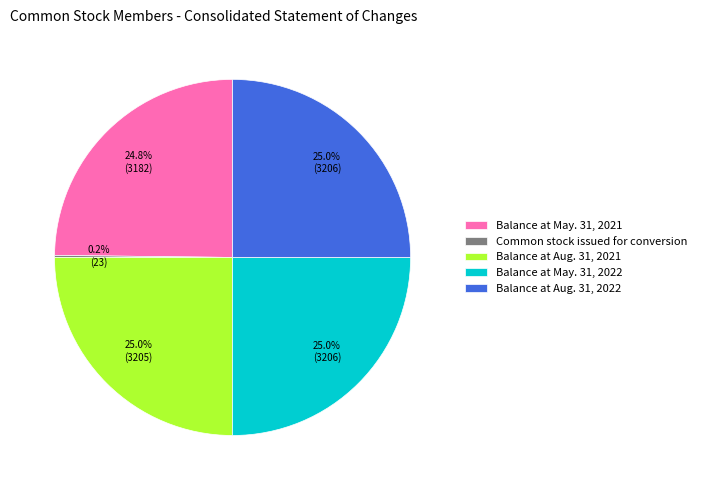

How much of the chart is everything except Balance at Aug. 31, 2022?

75.0%